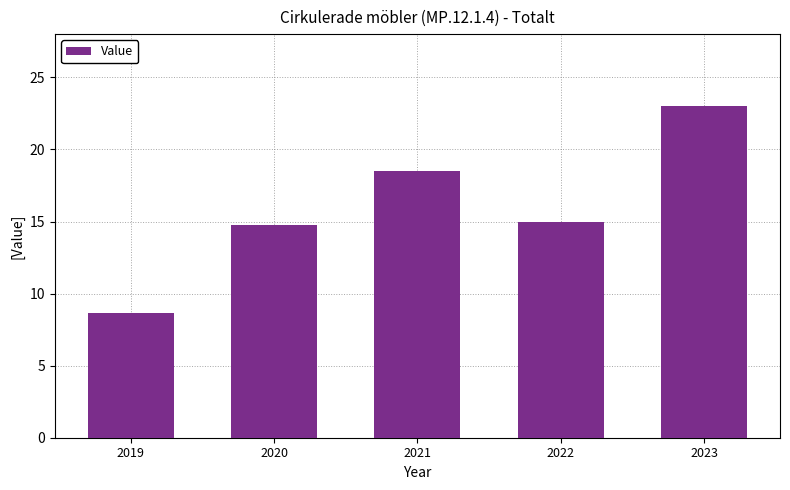

Is it true that the value at 2023 is 4.7?

False